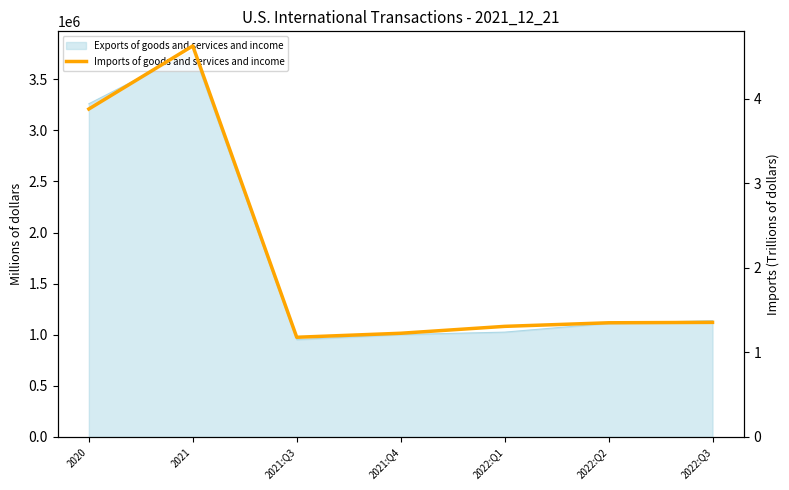

How many interior local valleys (lower than both neighbors) does the data have?

1